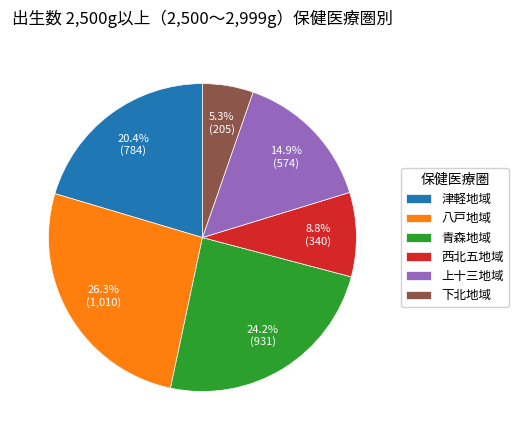

To the nearest percent, what is the difference between the largest and smallest slice percentages?

21%